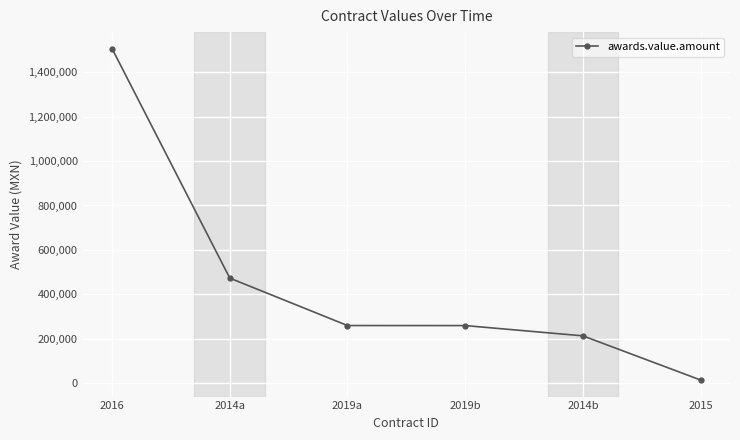

What position from the right is 2014a?

5